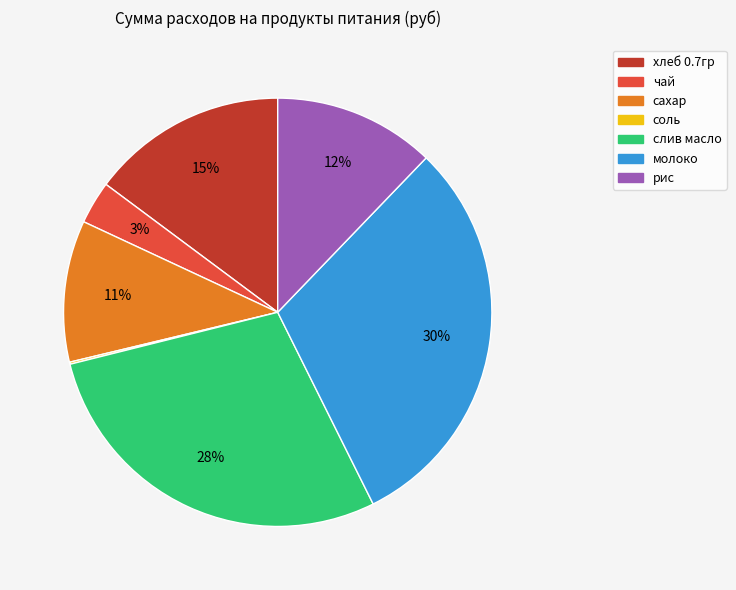

Between молоко and чай, which is larger?

молоко